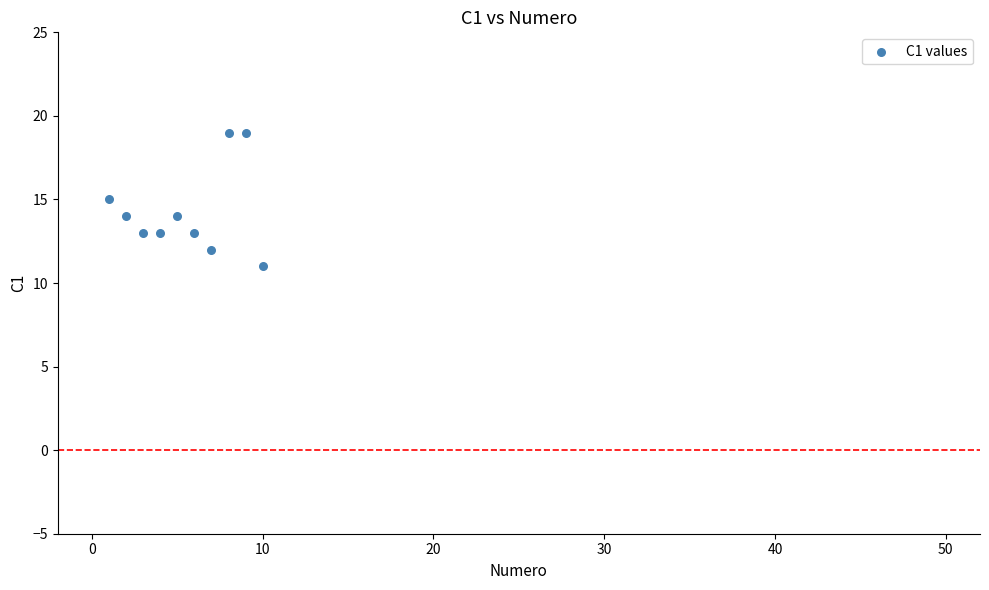

What is the range of Y values (max minus min)?

8